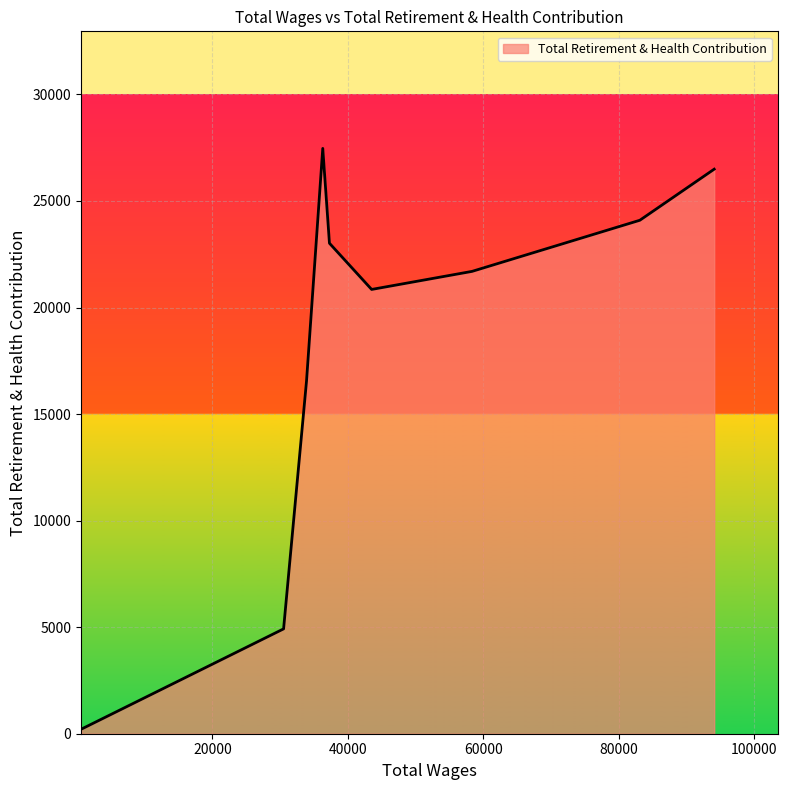

What is the greatest value displayed?

27466